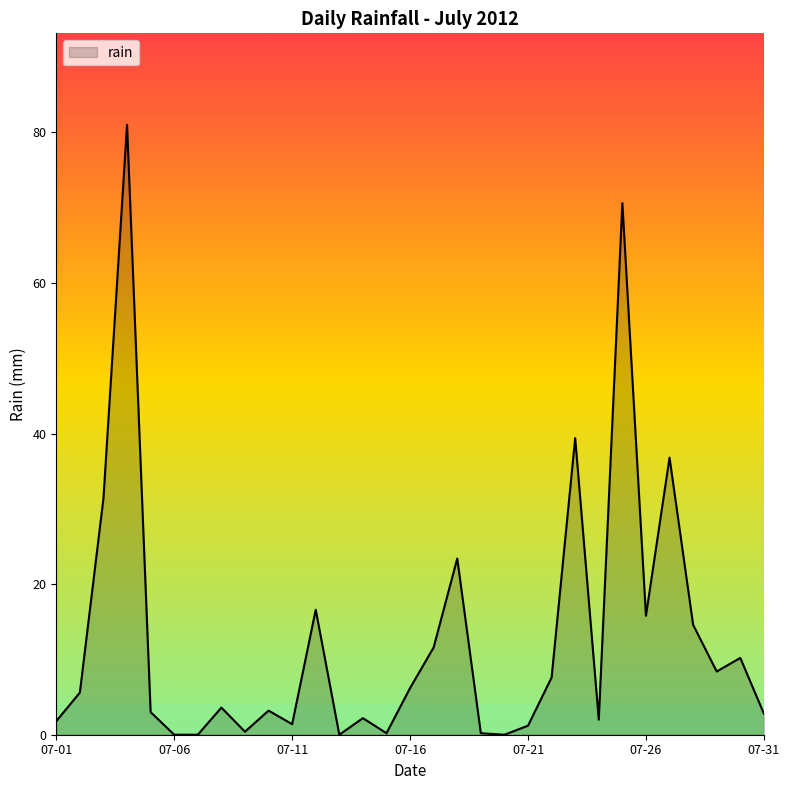

What is the greatest value displayed?

81.0